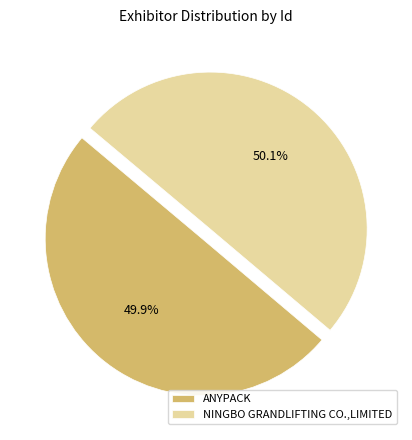

Is there a majority slice in this chart?

Yes